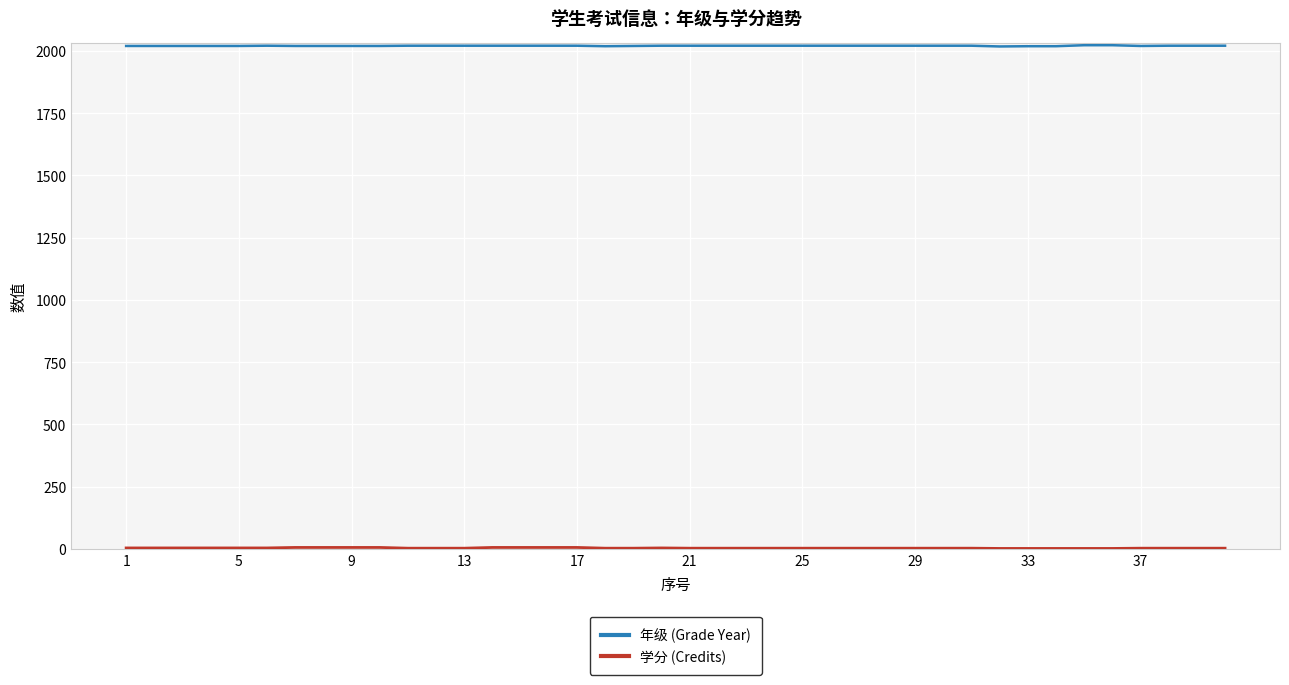

Which series has the largest total across all categories?

年级 (Grade Year)